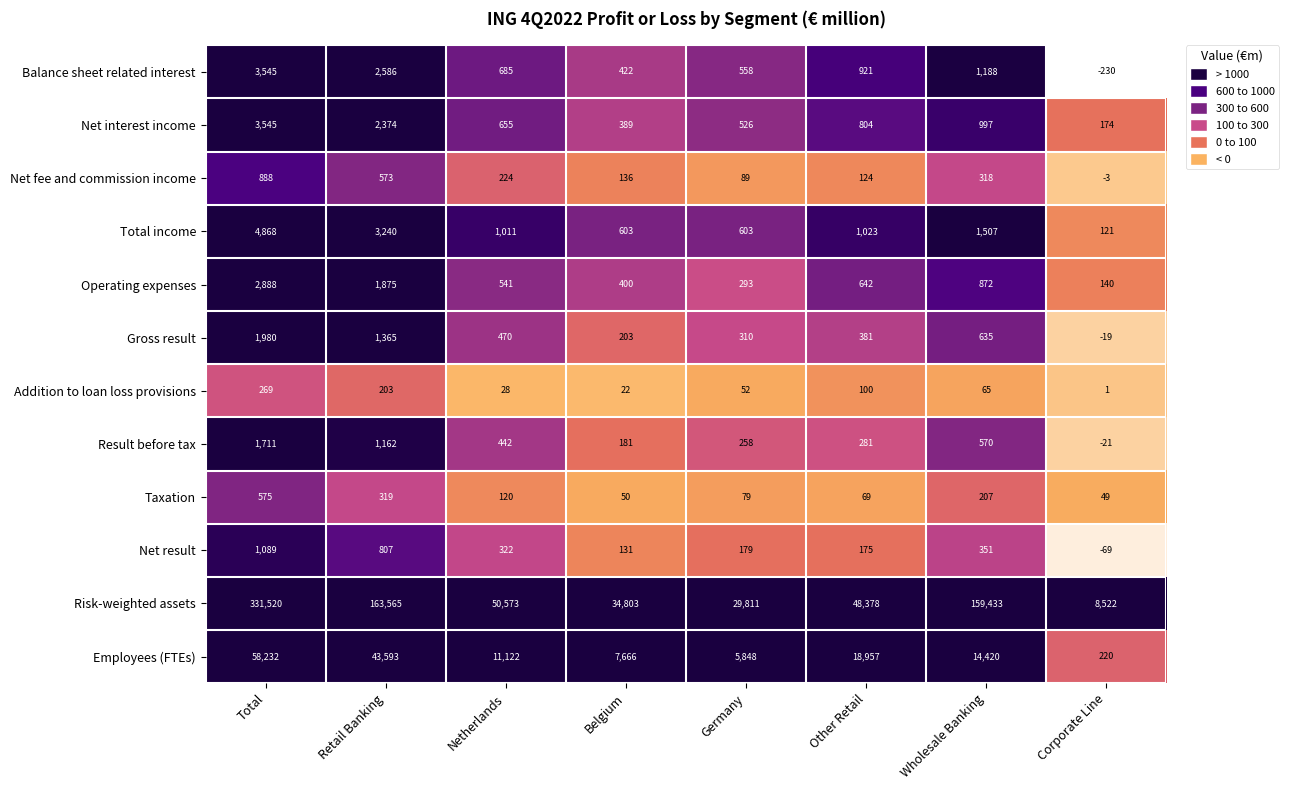

How many categories are shown in the chart?

8